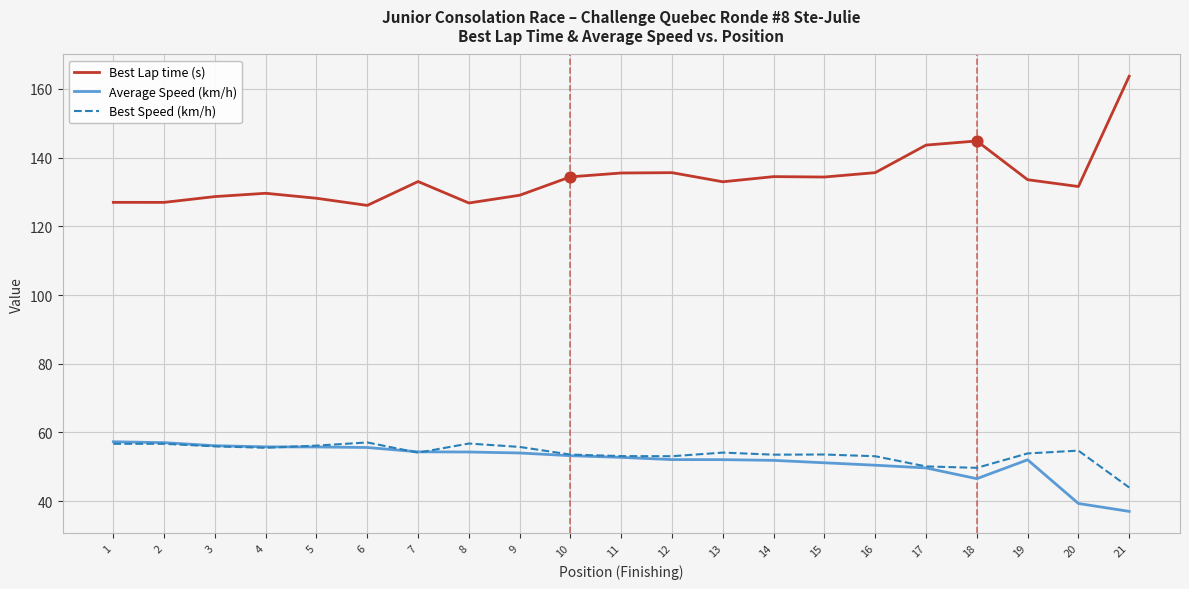

What is the spread (max minus min) of values at 3?

72.7